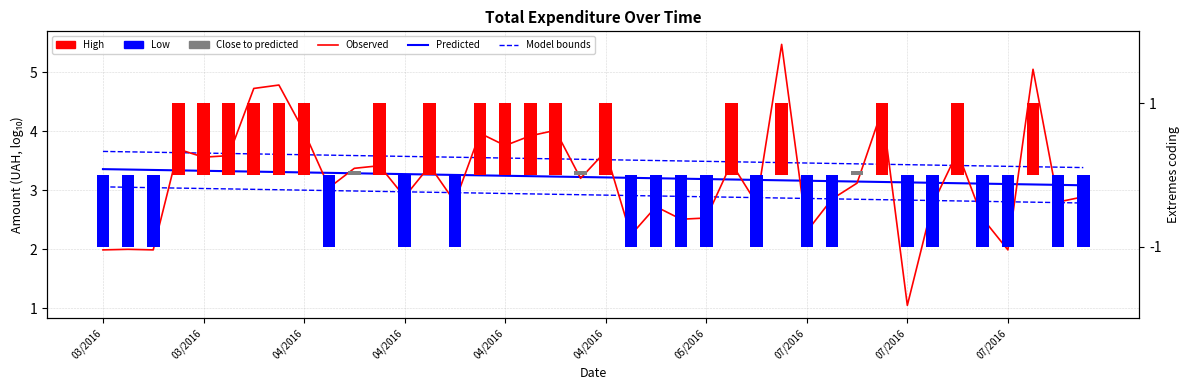

Reading left to right, transcribe all the data shown in this chart.

Observed: 2.0	2.0	2.0	3.7	3.6	3.6	4.7	4.8	4.0	3.0	3.4	3.4	2.9	3.4	2.8	4.0	3.8	3.9	4.0	3.2	3.7	2.2	2.7	2.5	2.5	3.5	2.8	5.5	2.3	2.9	3.1	4.4	1.1	2.8	3.6	2.5	2.0	5.0	2.8	2.9
Predicted: 3.4	3.4	3.3	3.3	3.3	3.3	3.3	3.3	3.3	3.3	3.3	3.3	3.3	3.3	3.3	3.3	3.2	3.2	3.2	3.2	3.2	3.2	3.2	3.2	3.2	3.2	3.2	3.2	3.2	3.2	3.1	3.1	3.1	3.1	3.1	3.1	3.1	3.1	3.1	3.1
Model bounds: 3.7	3.7	3.6	3.6	3.6	3.6	3.6	3.6	3.6	3.6	3.6	3.6	3.6	3.6	3.6	3.6	3.5	3.5	3.5	3.5	3.5	3.5	3.5	3.5	3.5	3.5	3.5	3.5	3.5	3.5	3.4	3.4	3.4	3.4	3.4	3.4	3.4	3.4	3.4	3.4